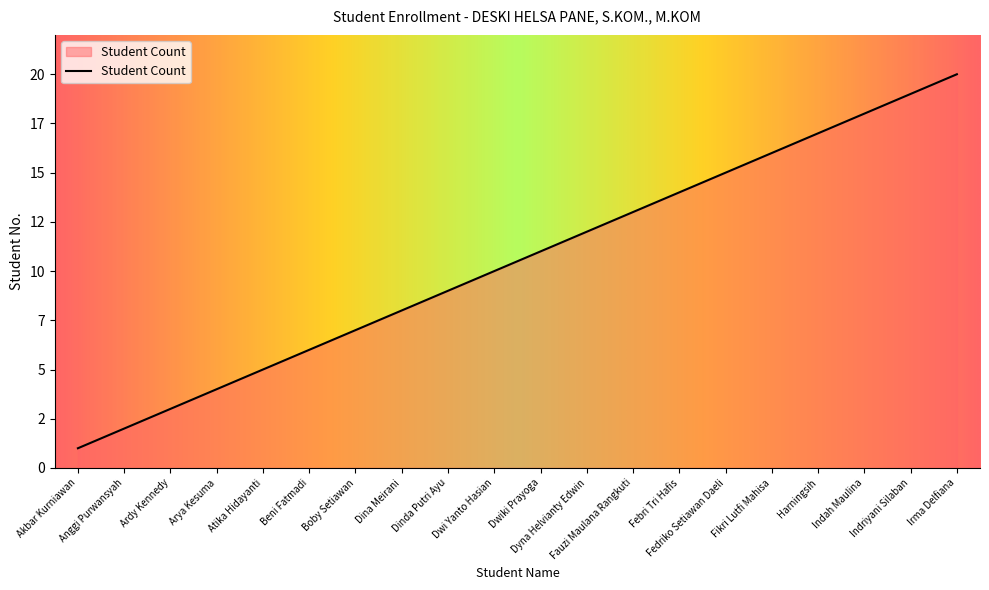

The chart shows a value of 7 at Boby Setiawan. True or false?

True